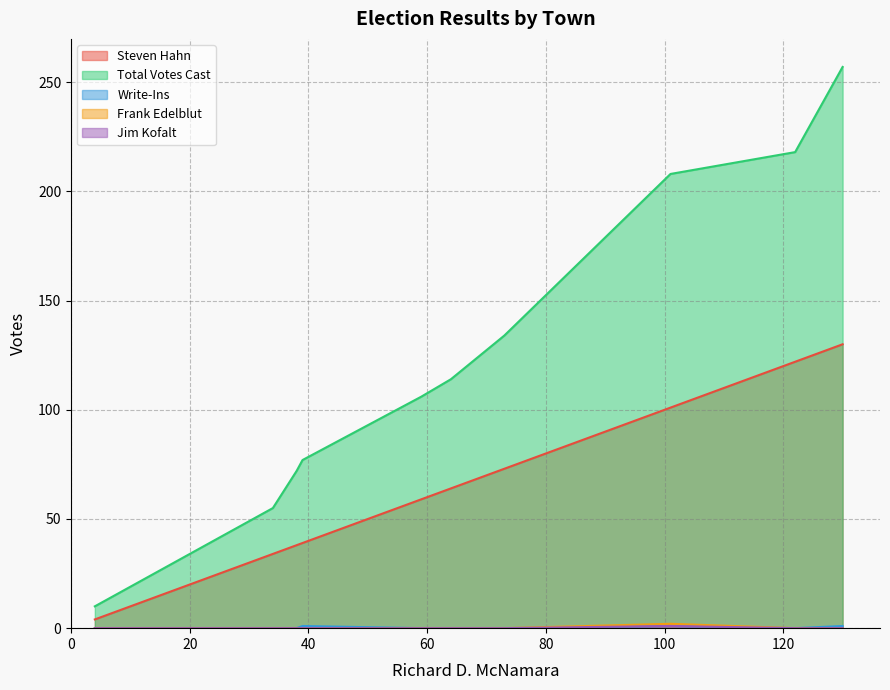

True or false: Steven Hahn and Total Votes Cast cross at least once.

False